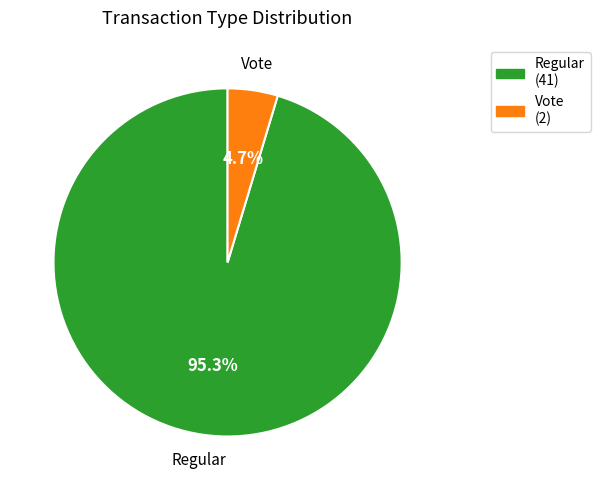

Rank the categories by value from highest to lowest.

Regular, Vote